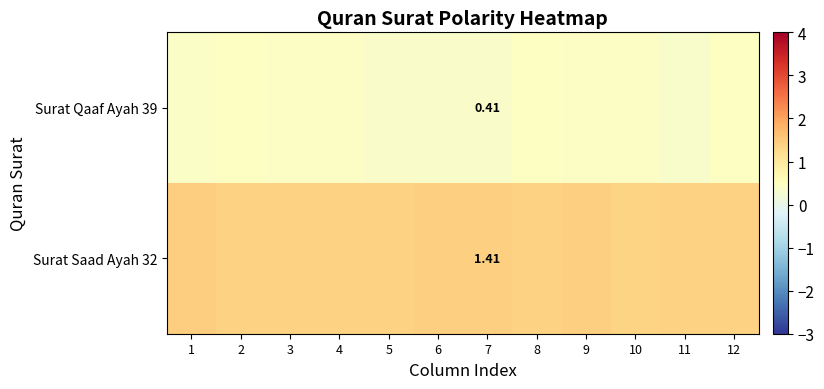

Is it true that Surat Qaaf Ayah 39 equals 0.4 at 3?

True